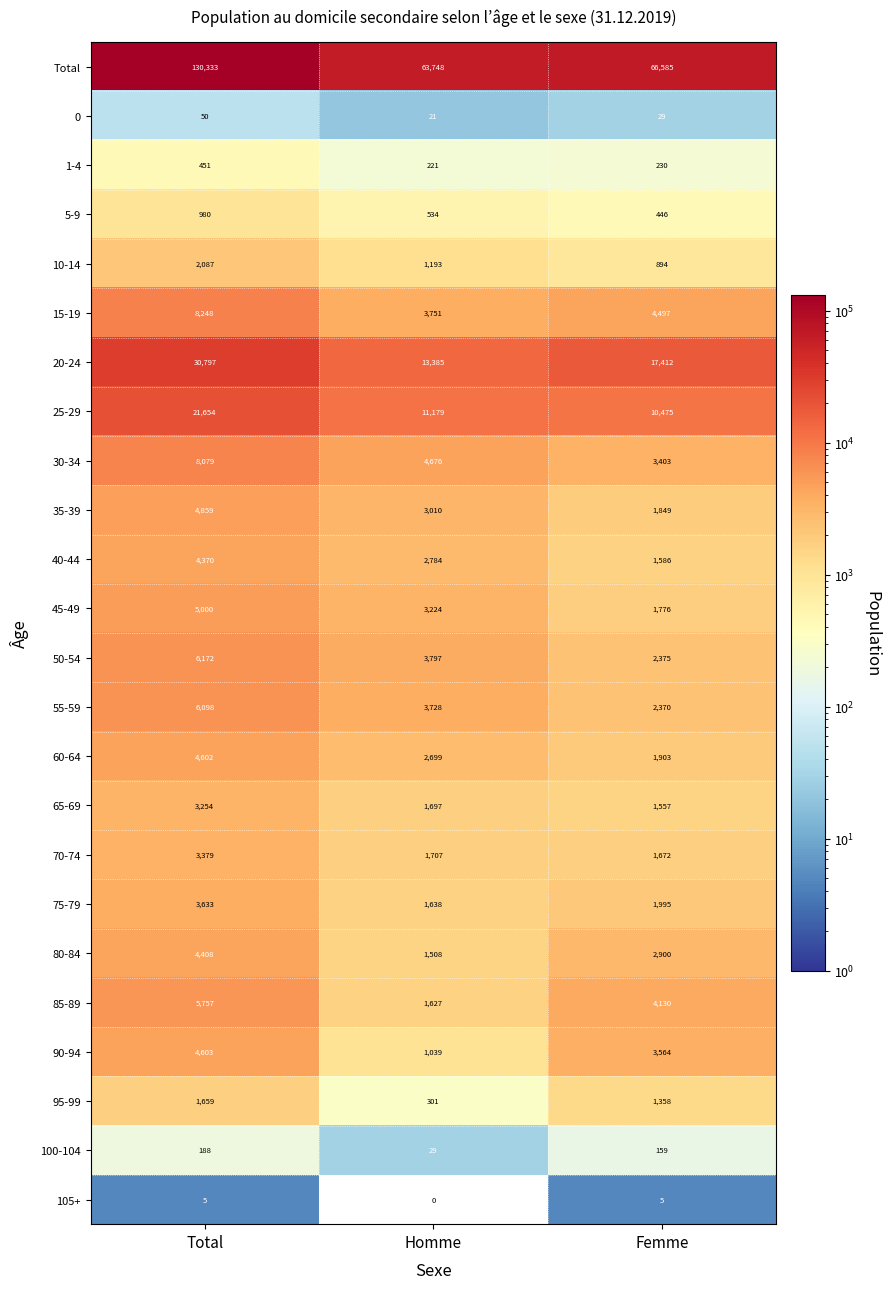

What is the highest value of the 80-84 series?

4408